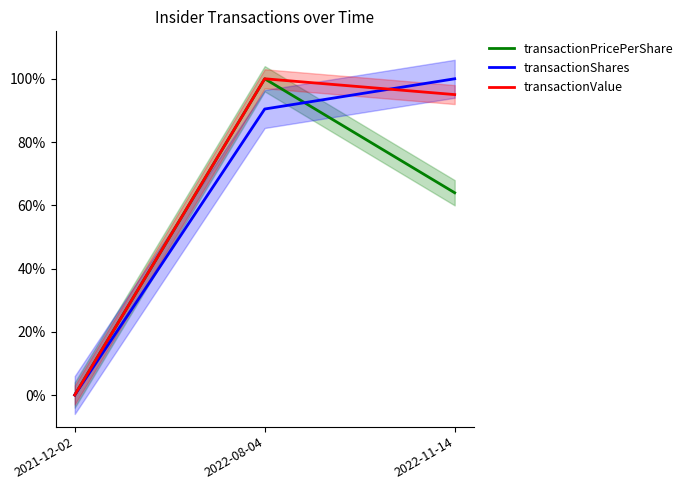

What is the spread (max minus min) of values at 2022-08-04?

0.1